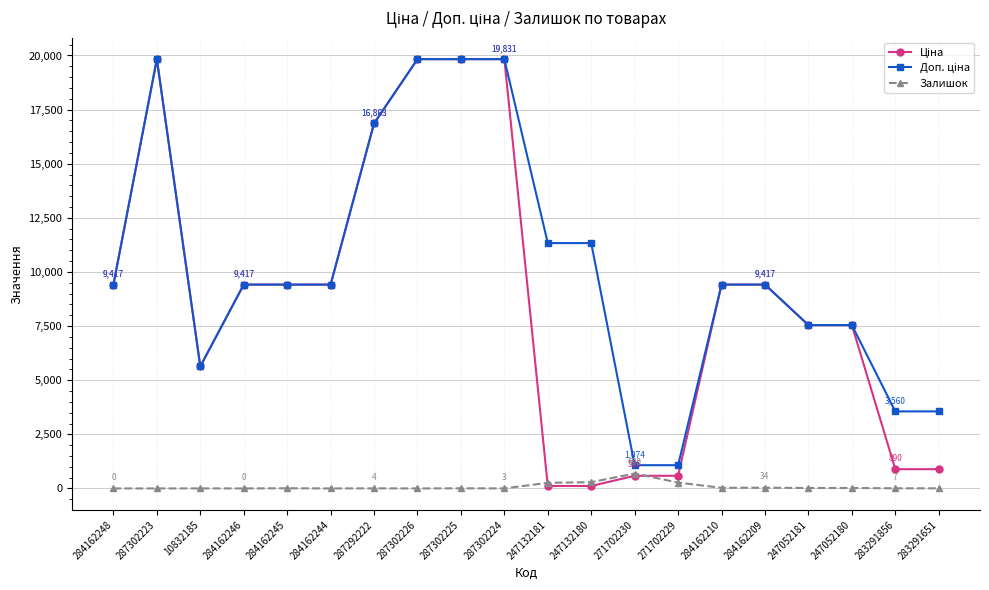

At how many categories does at least one series exceed 17386?

4